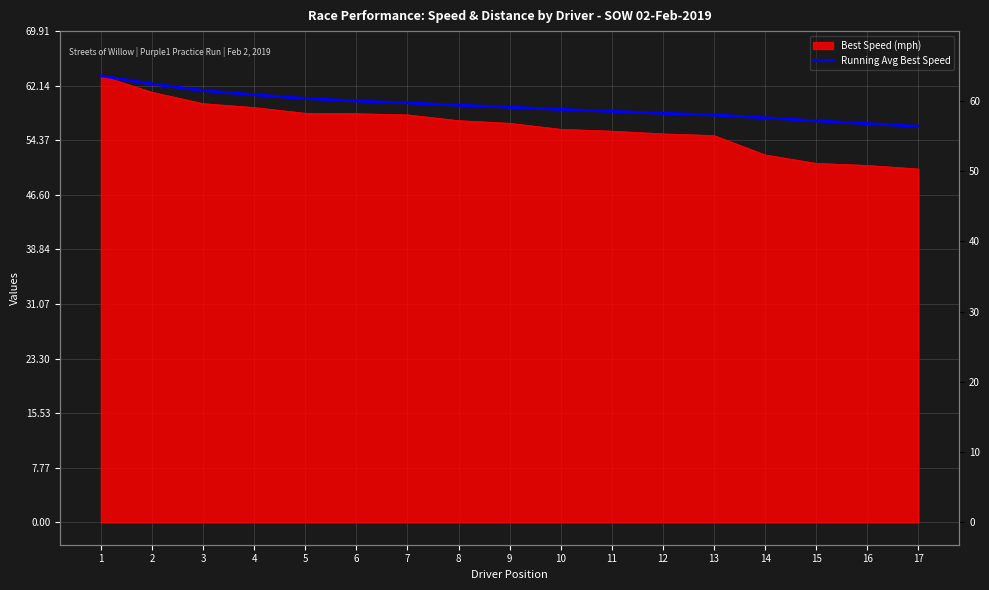

What is the change in value from 1 to 6?

-3.6